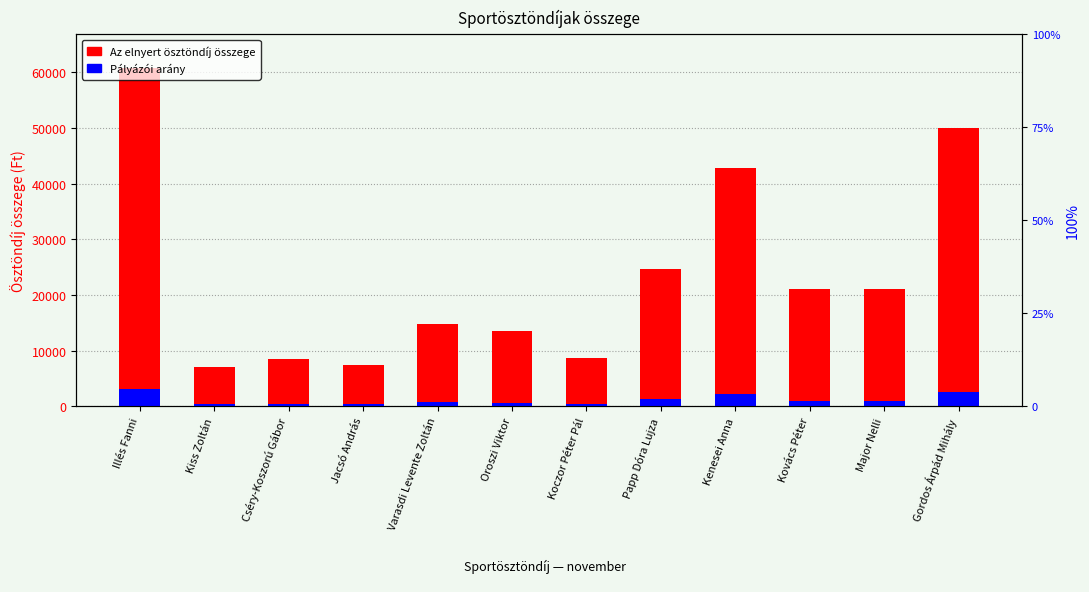

How many groups of bars are there?

12